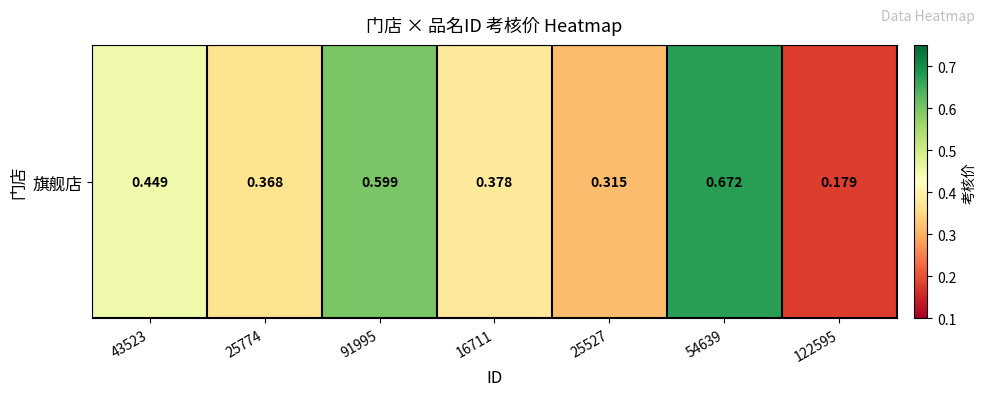

At which category does the chart reach its peak across all series?

54639